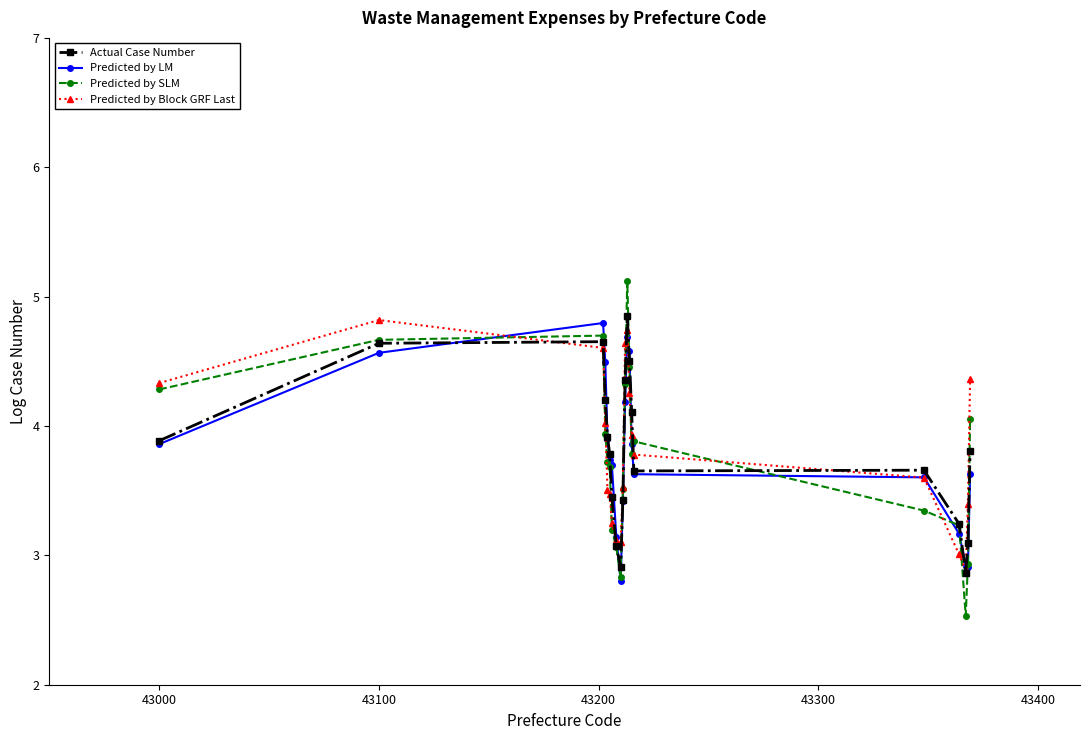

What is the greatest value displayed?

5.1